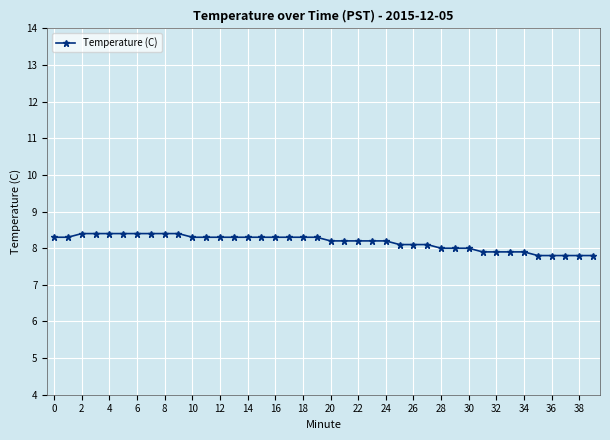

What is the value of the 20th point from the left?

8.3